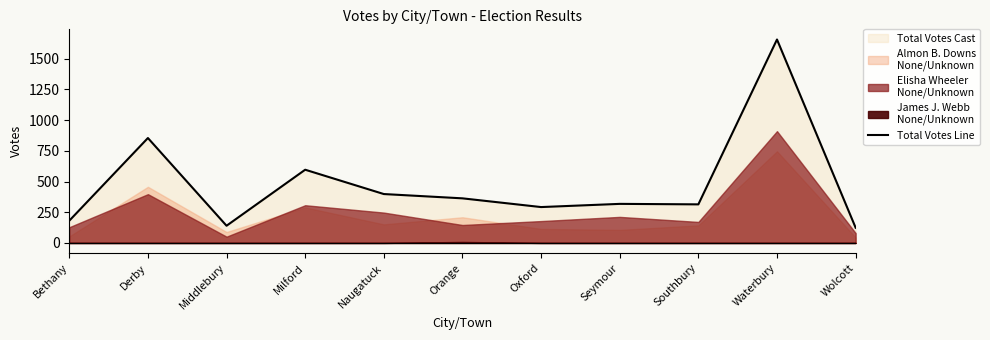

Rank the categories by value from lowest to highest.

Wolcott, Middlebury, Bethany, Oxford, Southbury, Seymour, Orange, Naugatuck, Milford, Derby, Waterbury